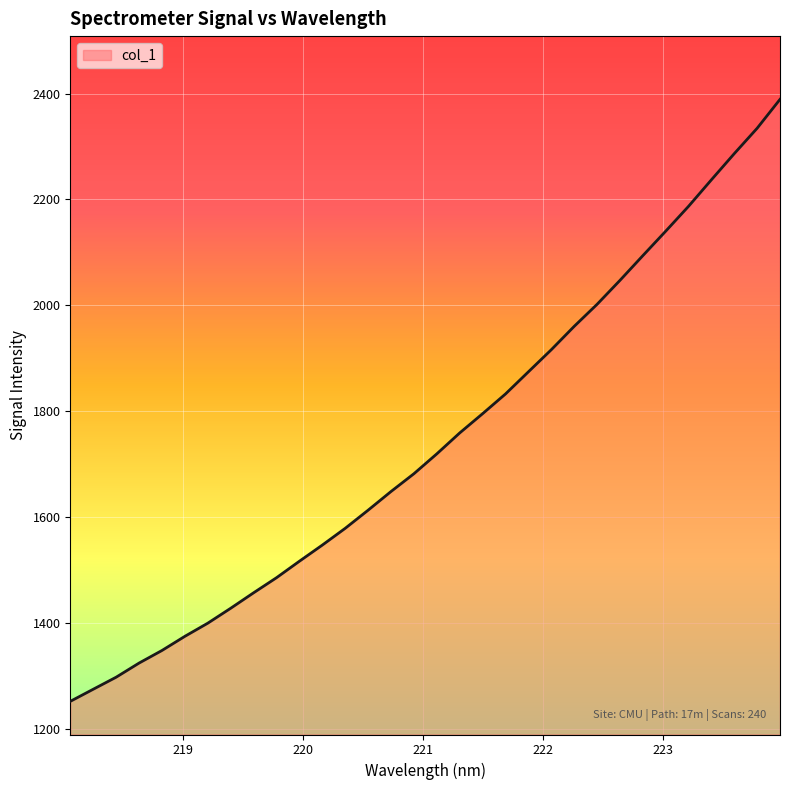

What is the minimum value shown in the chart?

1252.1